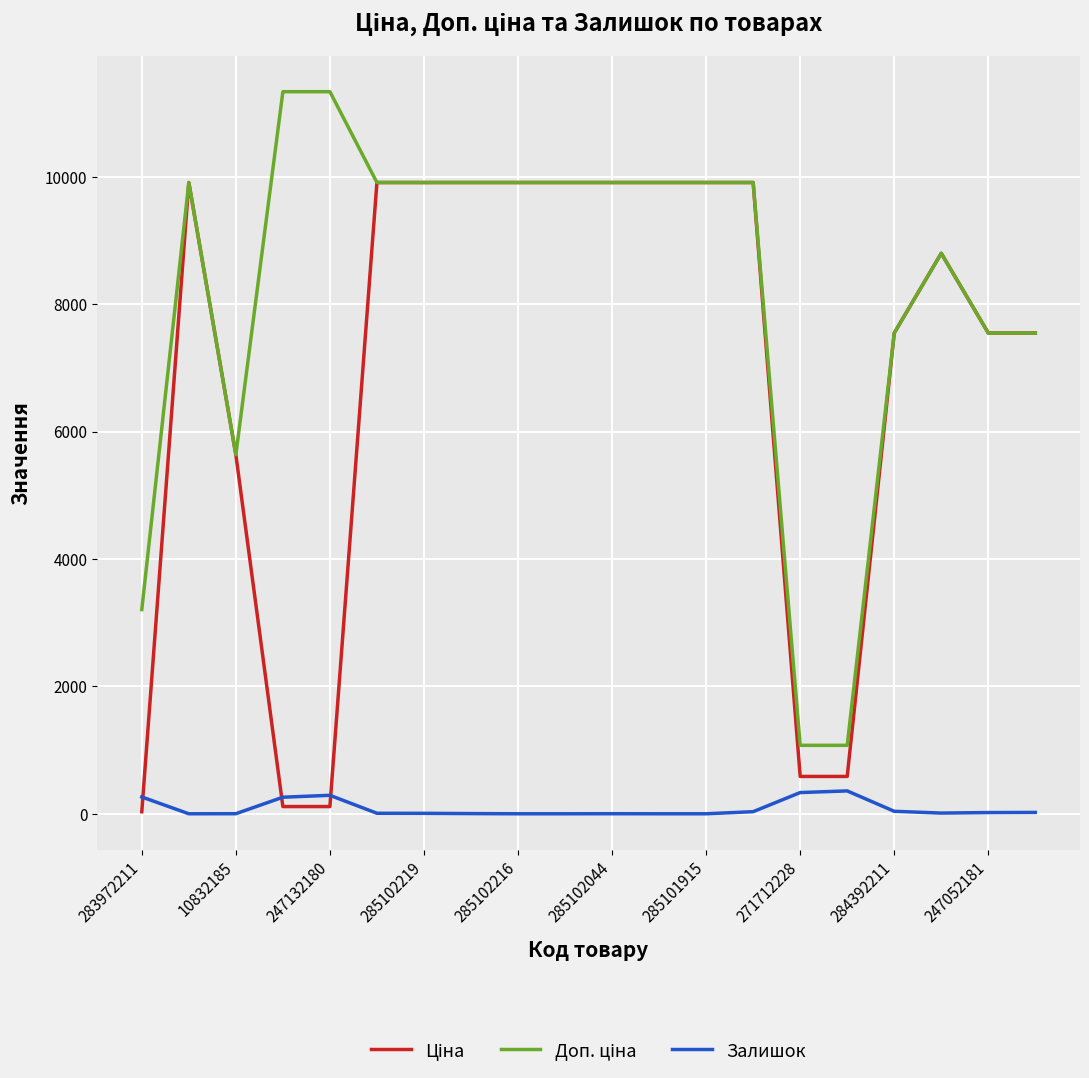

Is this an area chart (filled region under the line)?

No